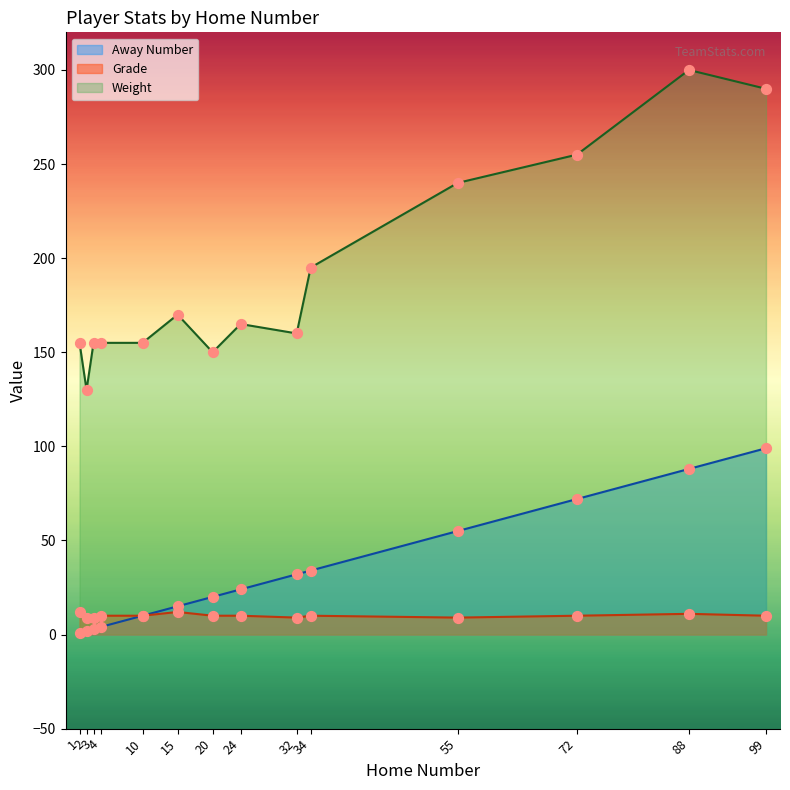

Which series has the widest spread of Y values?

Weight